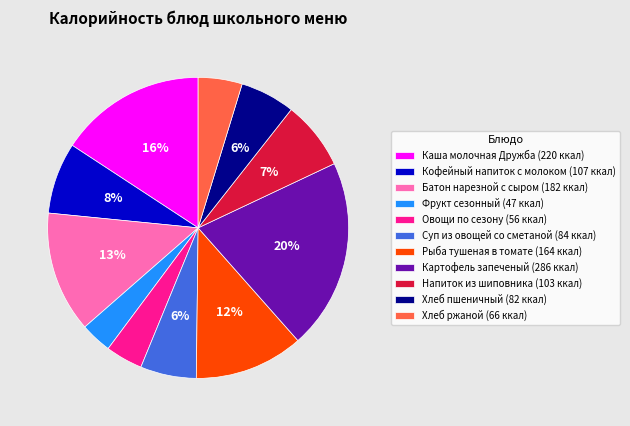

Is it true that Хлеб пшеничный is 6% of the pie?

True